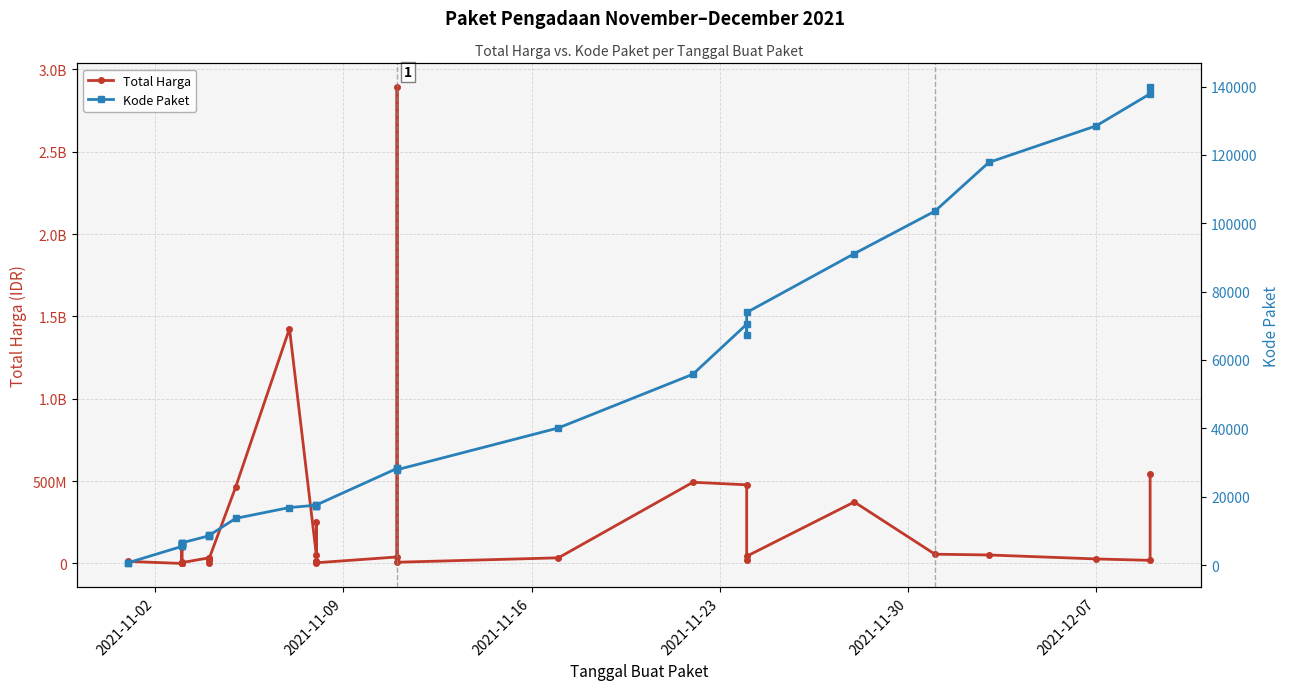

The value of Kode Paket at 2021-11-30 is 10921. True or false?

False